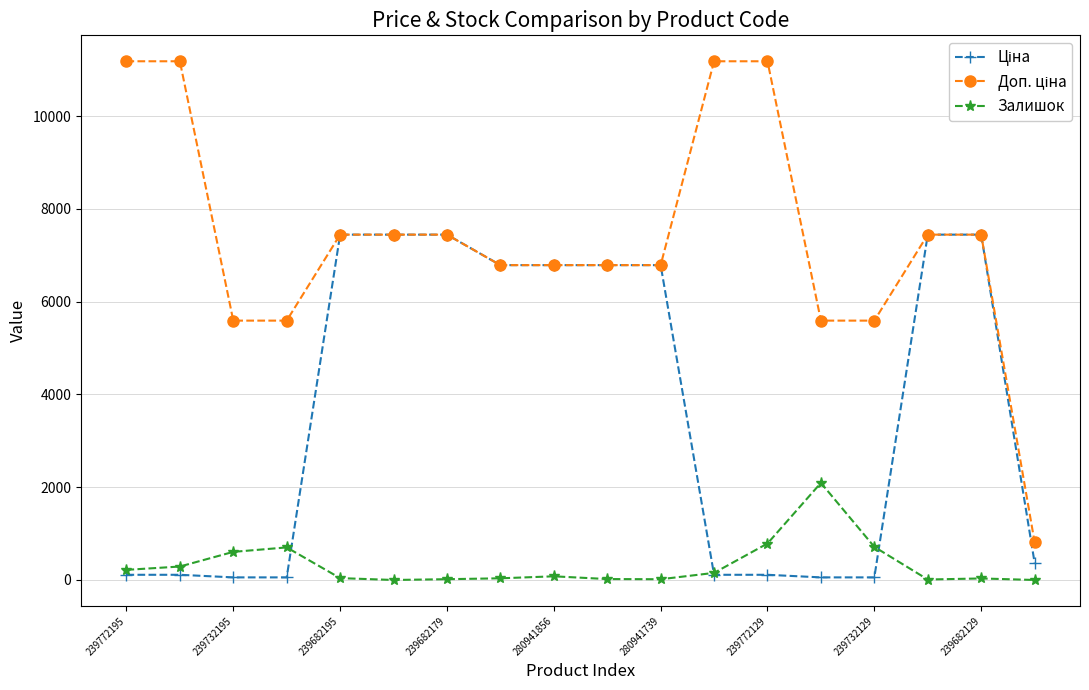

What is the maximum value shown in the chart?

11182.0